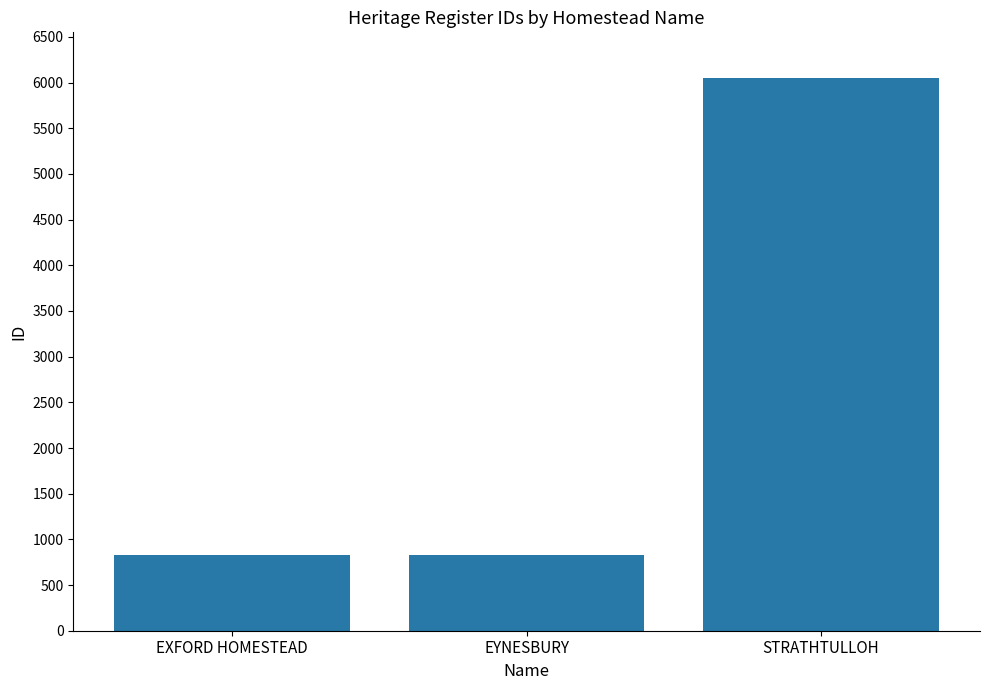

What is the label of the 2nd bar from the left?

EYNESBURY